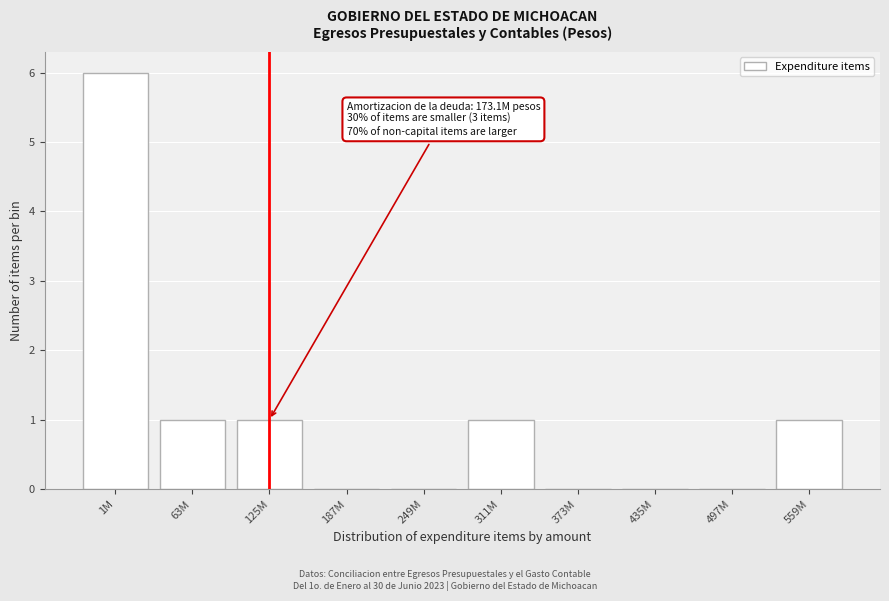

Reading right to left, what are all the values shown in this chart?

559M=1	497M=0	435M=0	373M=0	311M=1	249M=0	187M=0	125M=1	63M=1	1M=6